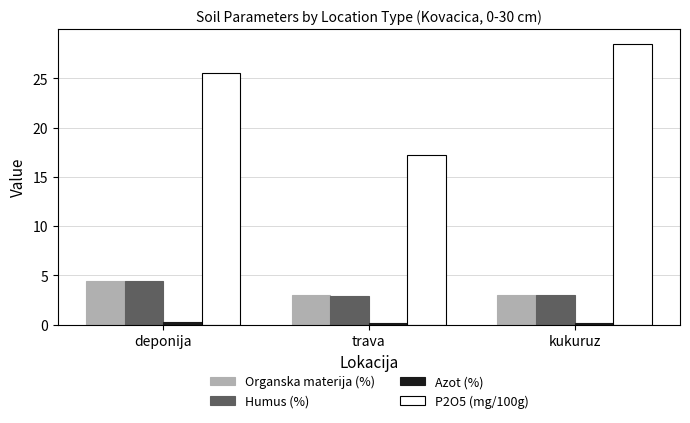

What is the difference between the maximum and minimum values in the Organska materija (%) series?

1.5